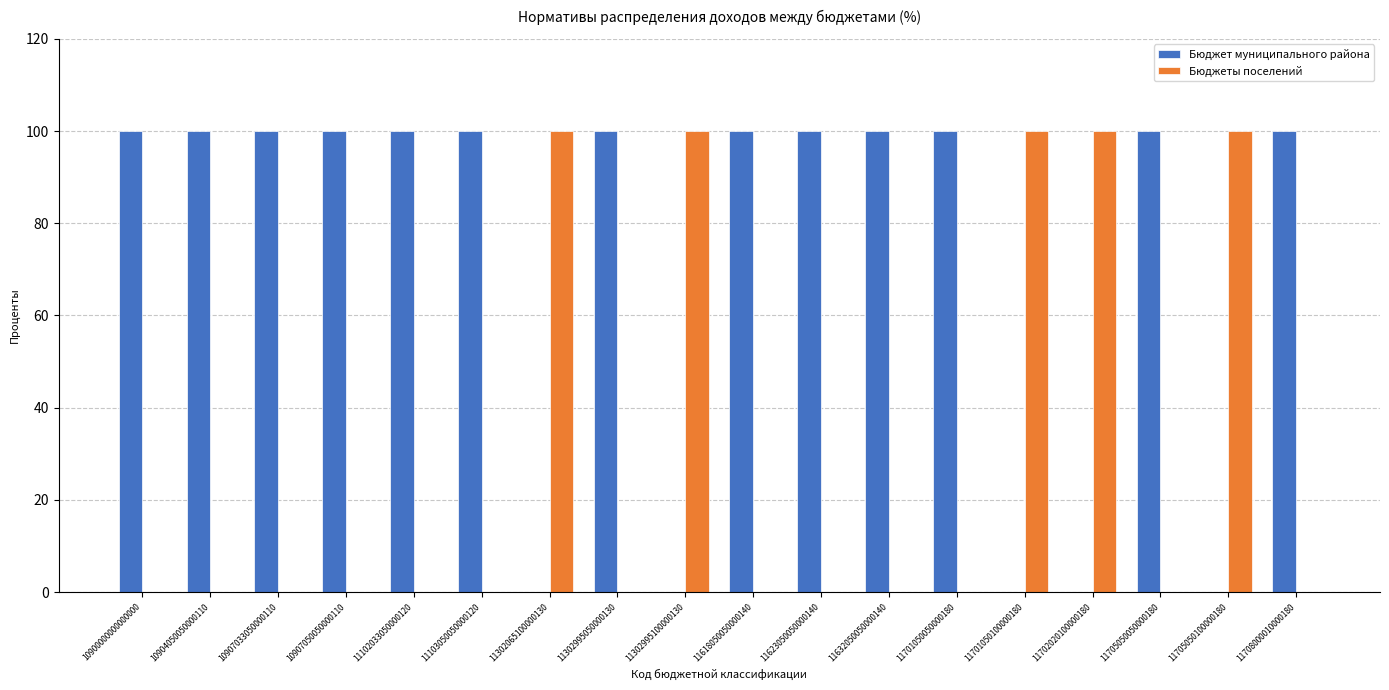

The value of Бюджет муниципального района at 11632050050000140 is 100. True or false?

True